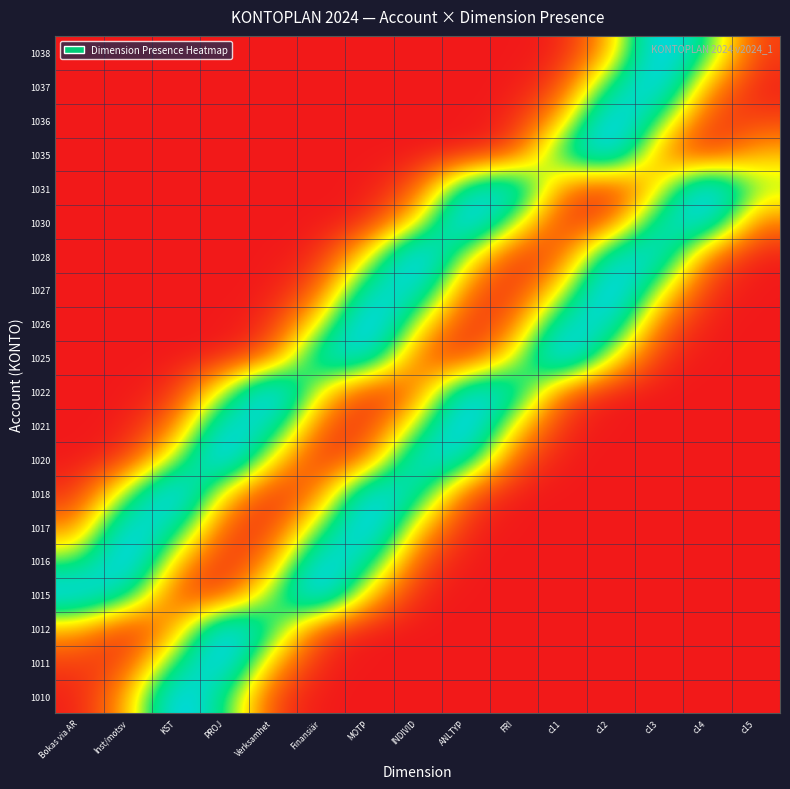

Rank the series at FRI from highest to lowest value.

1031, 1022, 1030, 1025, 1021, 1026, 1020, 1035, 1028, 1027, 1036, 1018, 1037, 1017, 1038, 1016, 1015, 1012, 1011, 1010